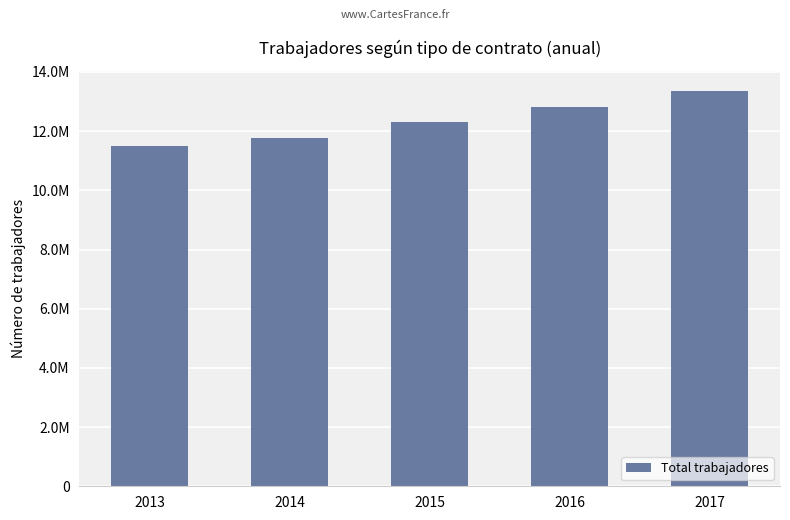

Reading left to right, extract all data points from this chart.

2013=11510606	2014=11761854	2015=12305873	2016=12831998	2017=13364428